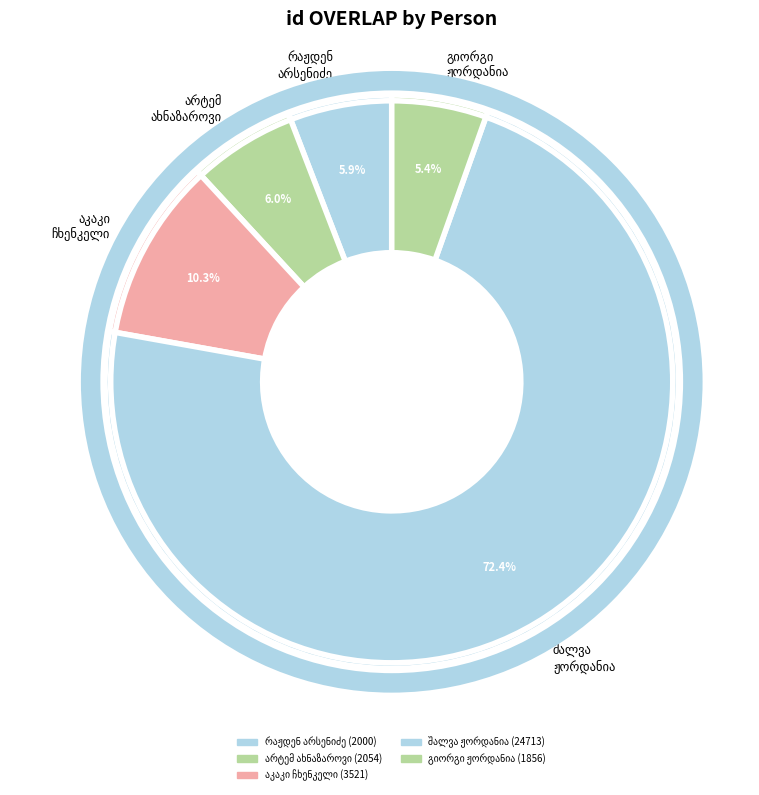

Is there any slice that represents more than half of the pie?

Yes